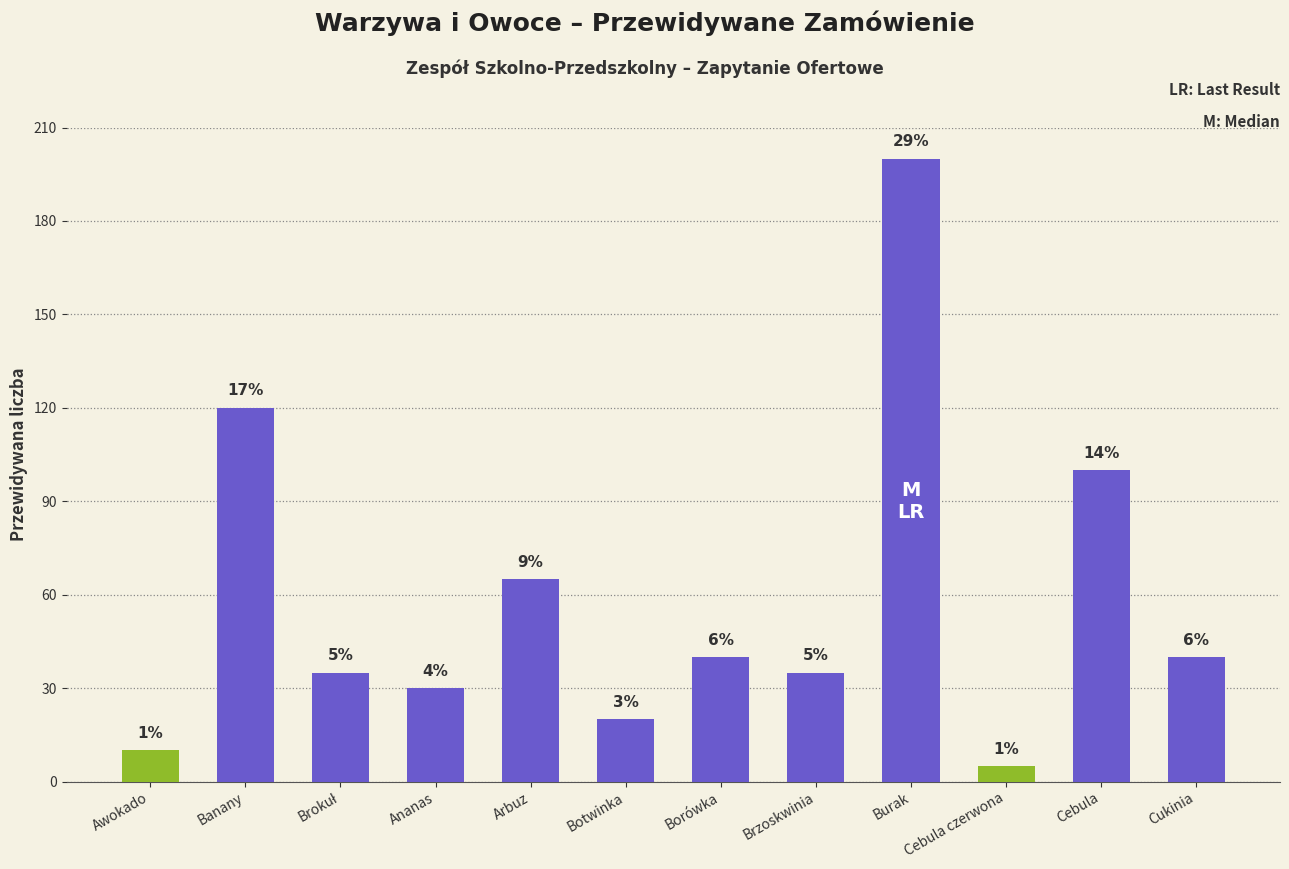

Where does the data first go above 40?

Banany